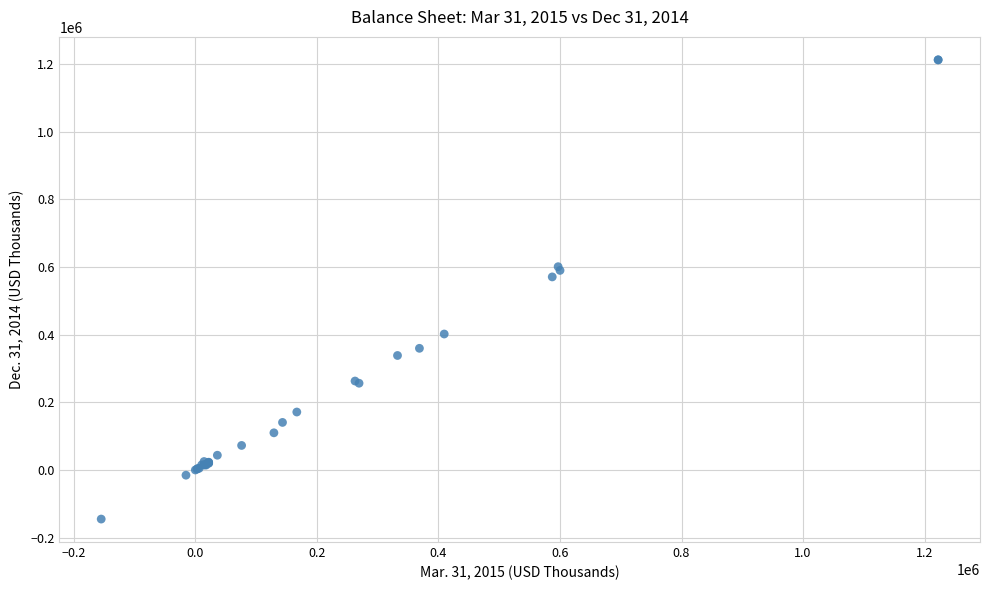

What Y value in the scatter plot is closest to 533491?

570566